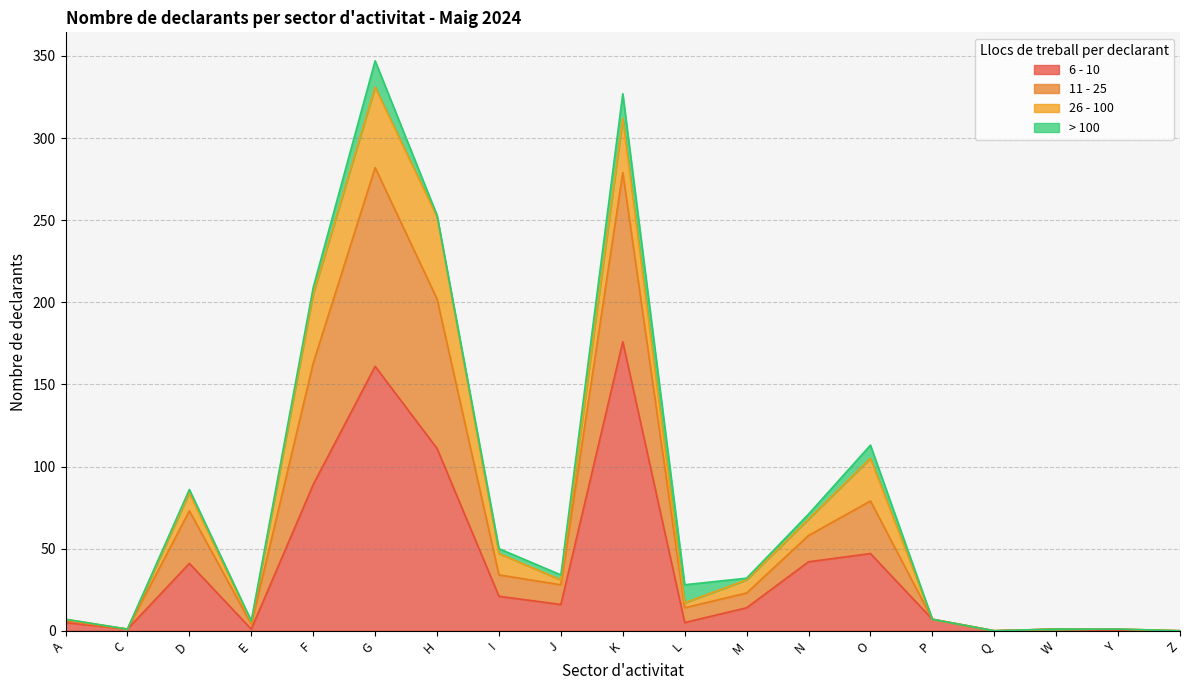

At how many categories does at least one series exceed 22?

10